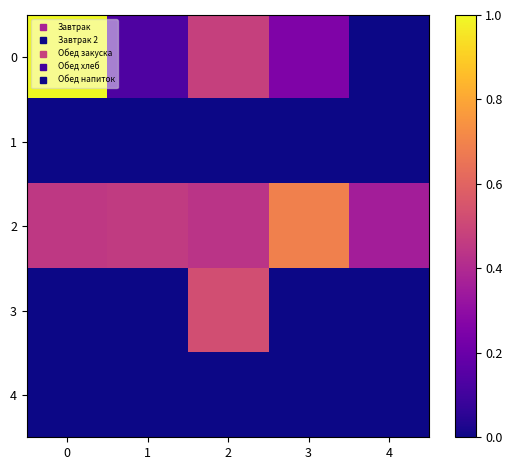

Reading left to right, extract all data points from this chart.

0: 0=1.0	1=0.1	2=0.5	3=0.3	4=0.0
1: 0=0.0	1=0.0	2=0.0	3=0.0	4=0.0
2: 0=0.5	1=0.5	2=0.4	3=0.7	4=0.4
3: 0=0.0	1=0.0	2=0.5	3=0.0	4=0.0
4: 0=0.0	1=0.0	2=0.0	3=0.0	4=0.0